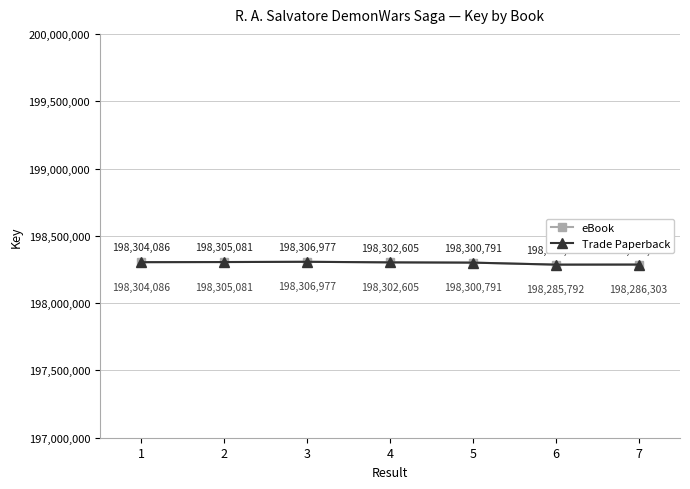

Where is the first local minimum for Trade Paperback?

6